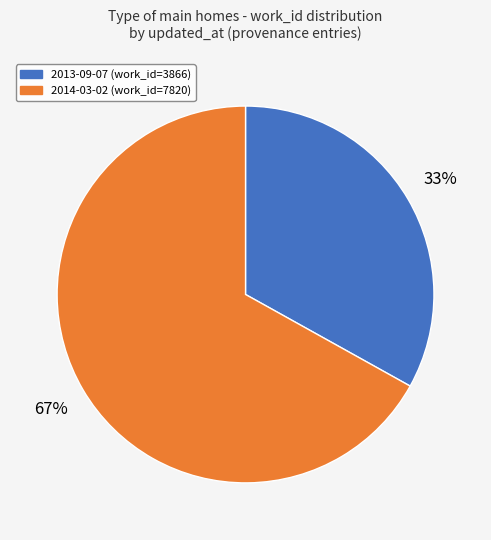

Which category accounts for the majority?

2014-03-02